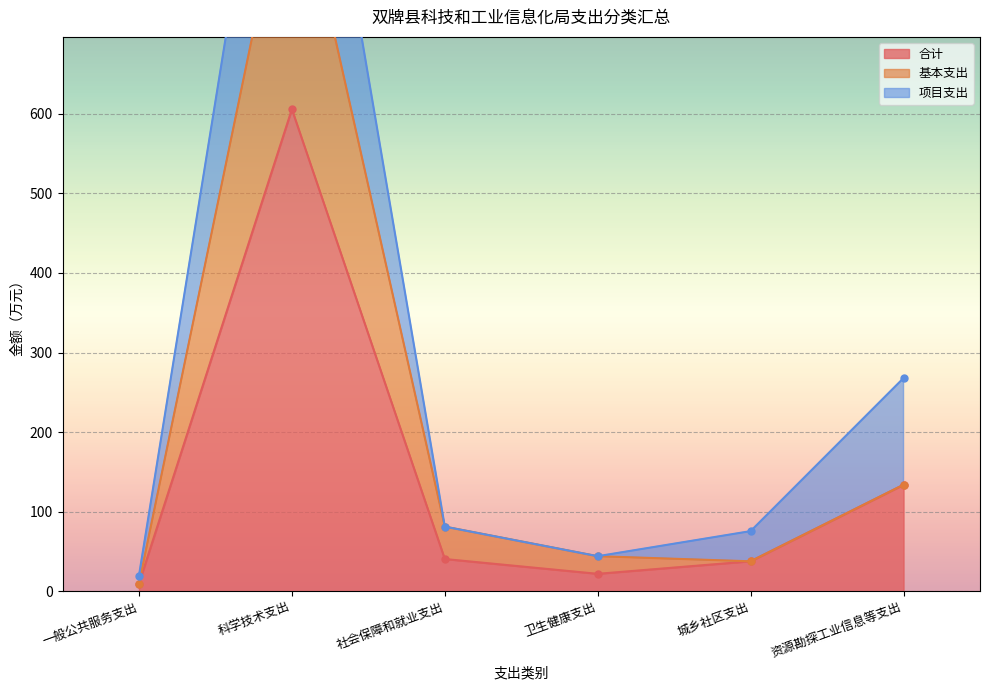

True or false: 合计 and 基本支出 cross at least once.

False